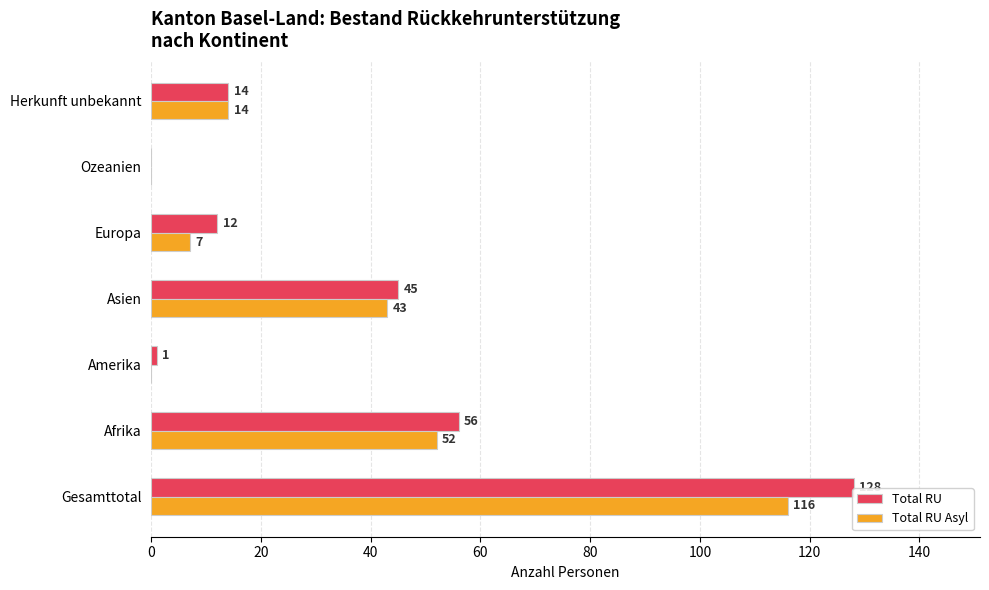

What is the highest value of the Total RU series?

128